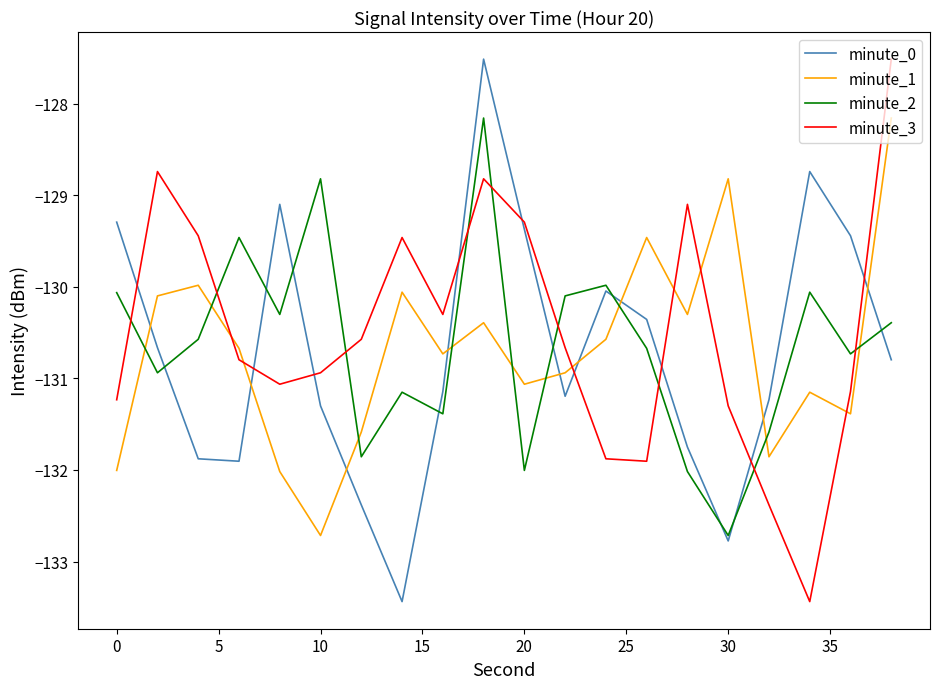

Does the chart display data point markers on the line(s)?

No